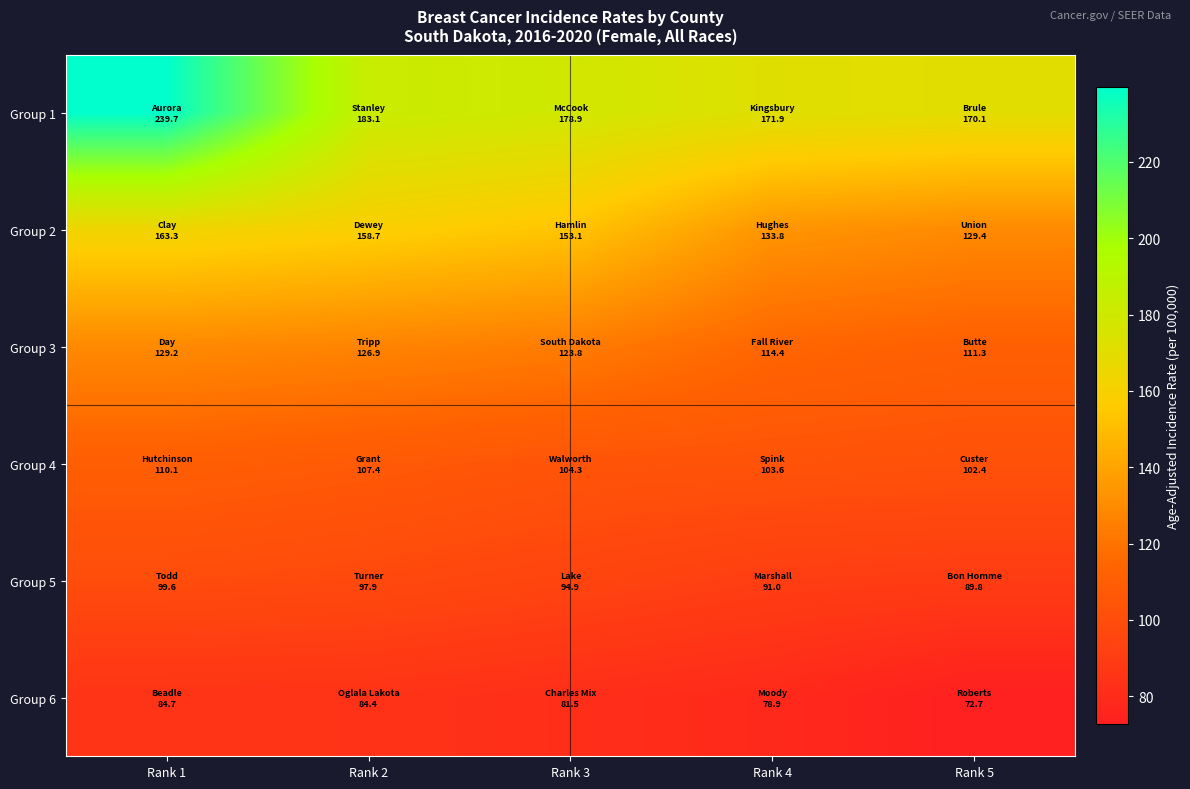

At which category is the sum across all series the highest?

Rank 1